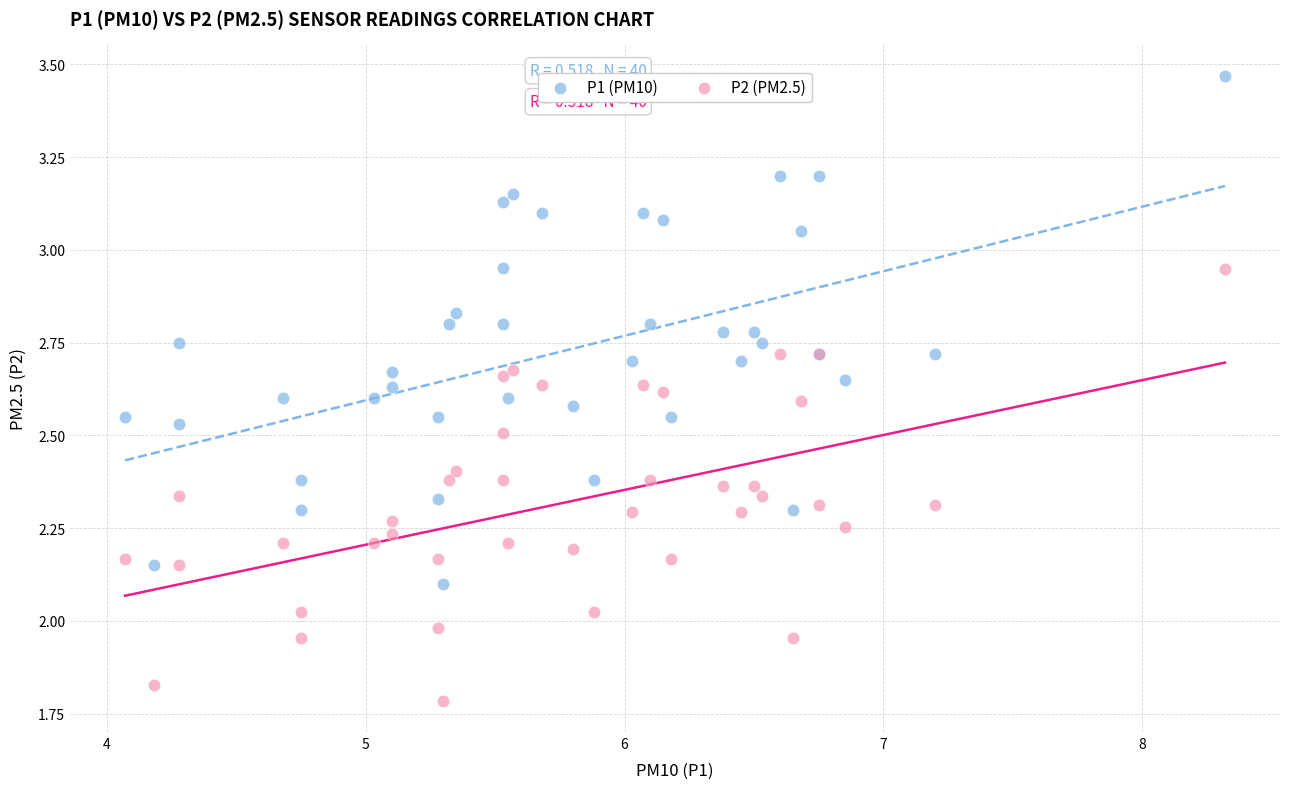

Which series reaches the maximum Y coordinate?

P1 (PM10)